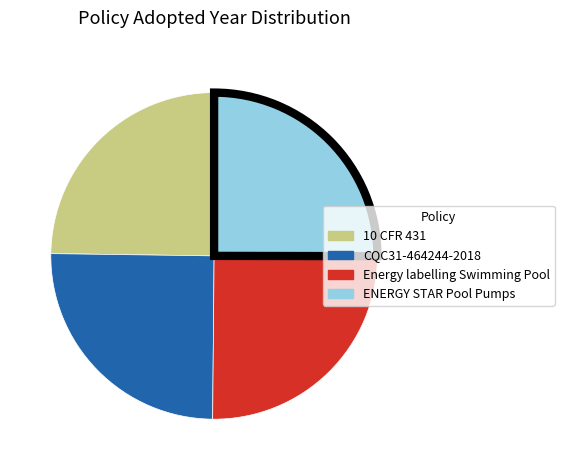

Does Energy labelling Swimming Pool account for over 50% of the chart?

No